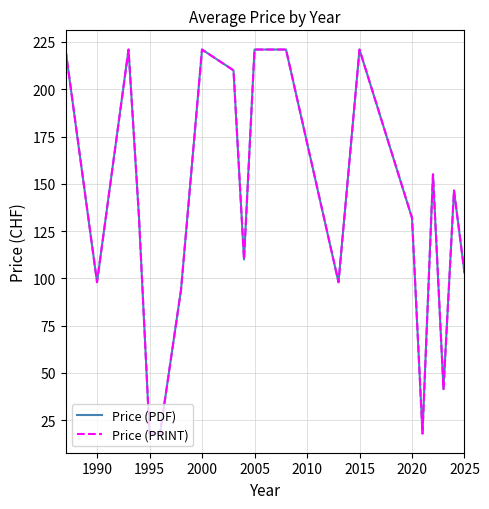

What is the label of the 2nd point from the left?

1990